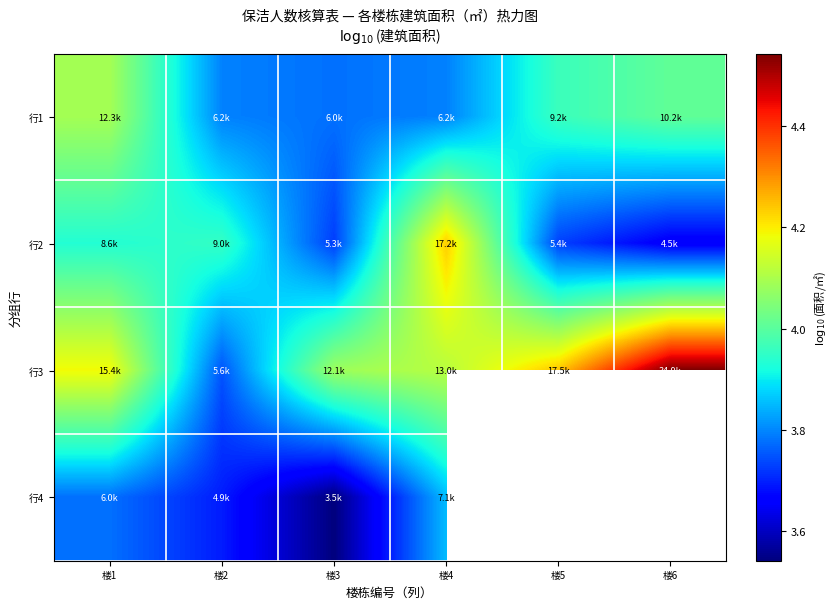

Is it true that 行3 equals 4.1 at 楼3?

True